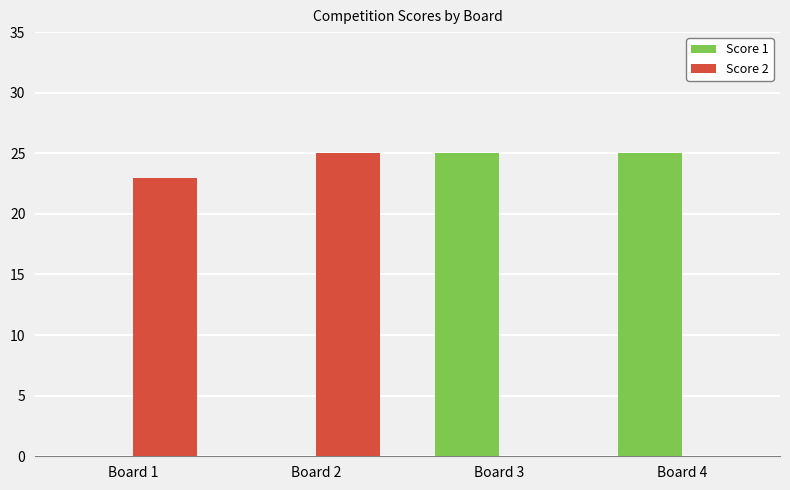

What is the maximum value shown in the chart?

25